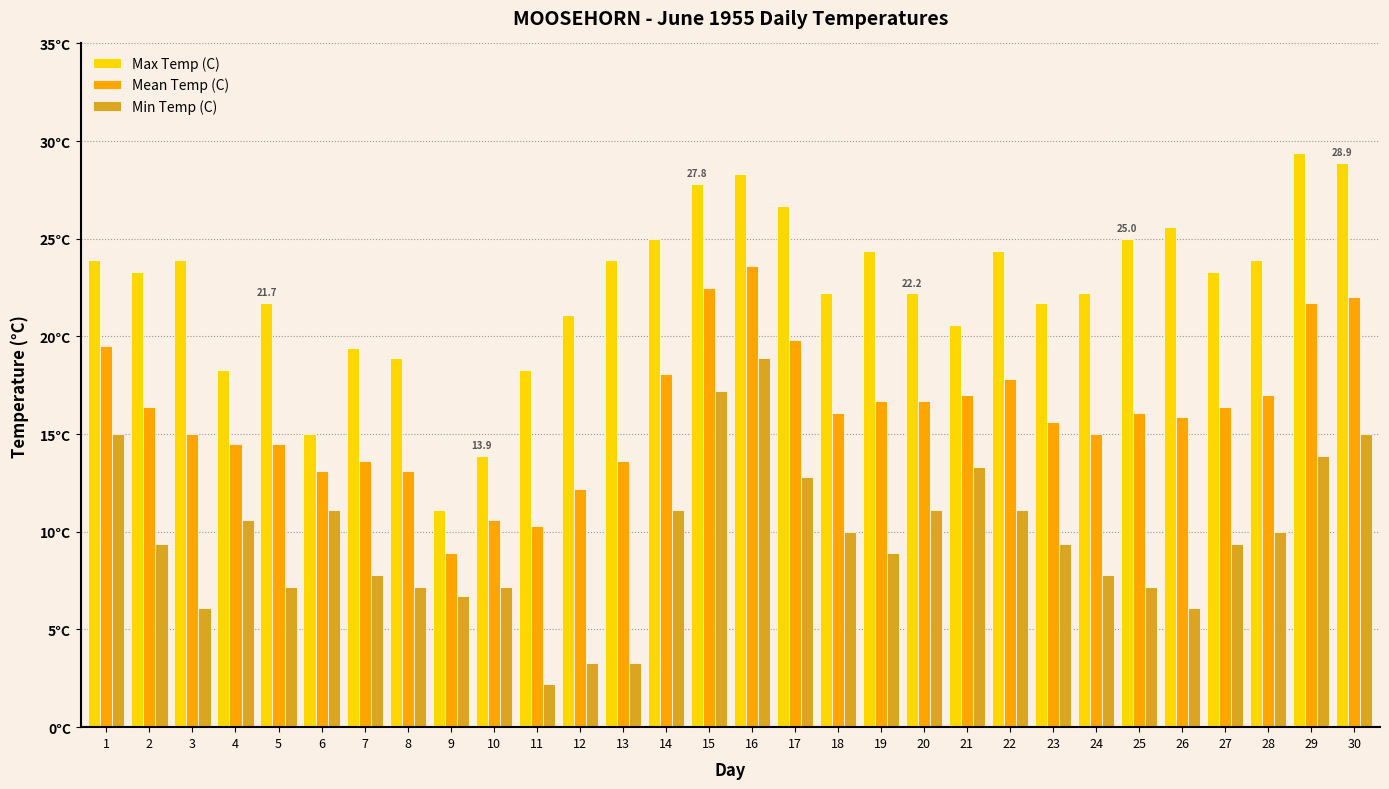

Where does the Max Temp (C) series first go above 23?

1